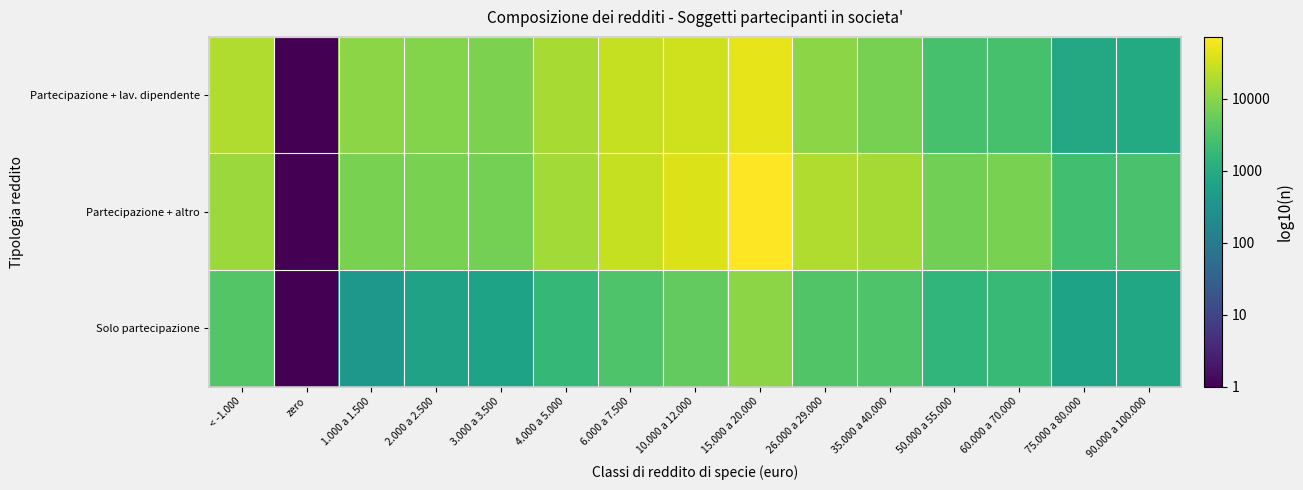

Count the number of data series in this chart.

3